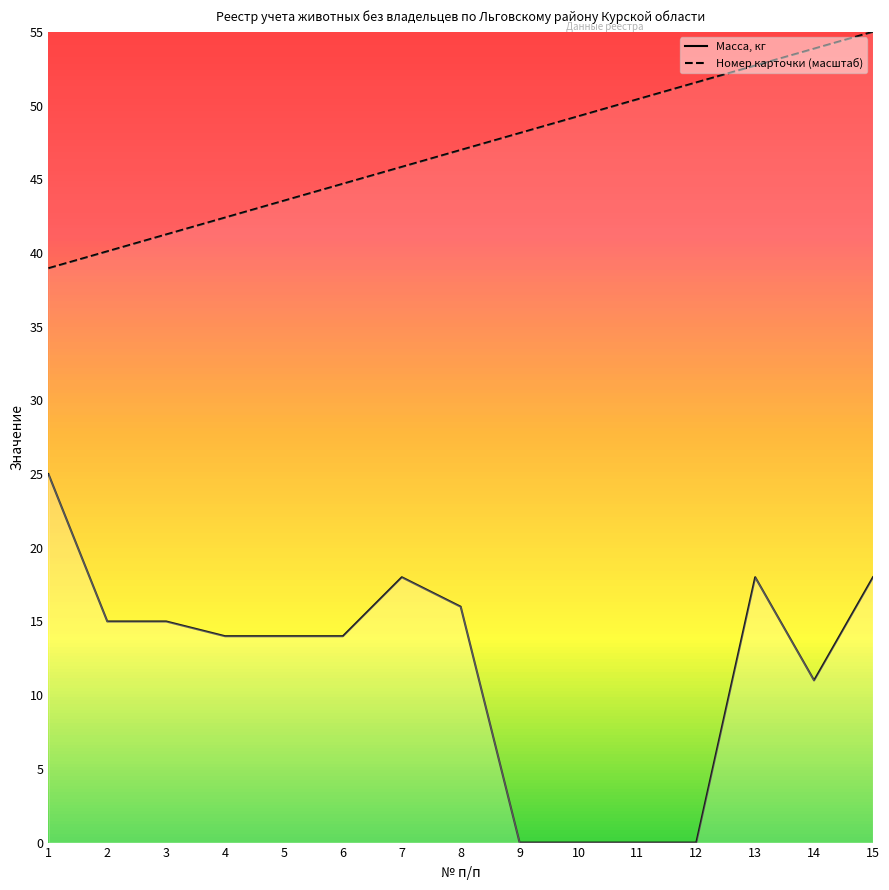

List the labels in order of Масса (кг) value, smallest first.

9, 10, 11, 12, 14, 4, 5, 6, 2, 3, 8, 7, 13, 15, 1